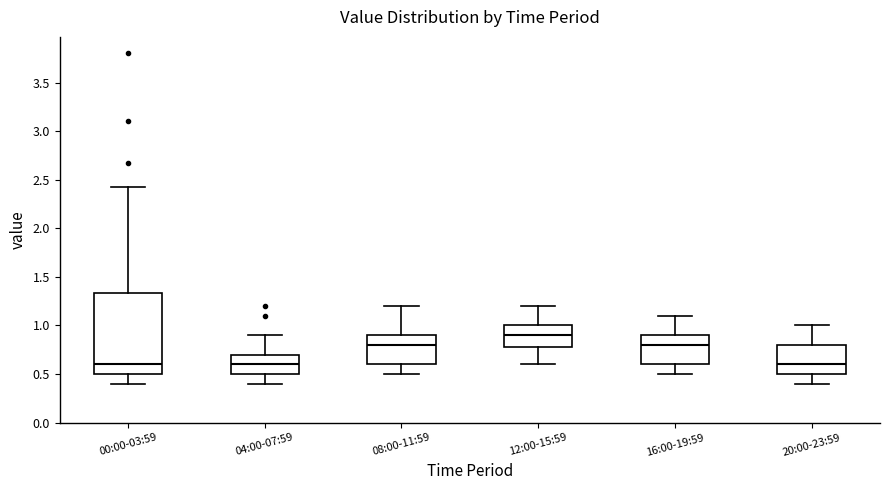

Which box's median line is the highest?

12:00-15:59